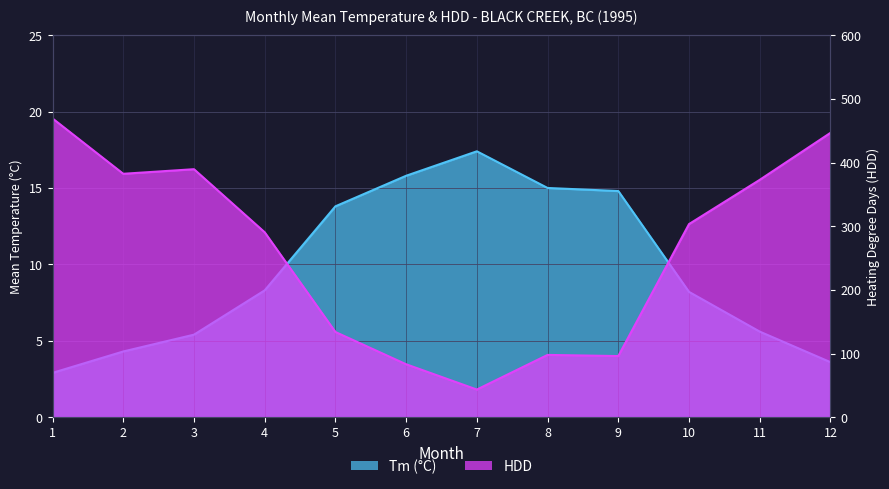

What is the greatest value displayed?

469.2